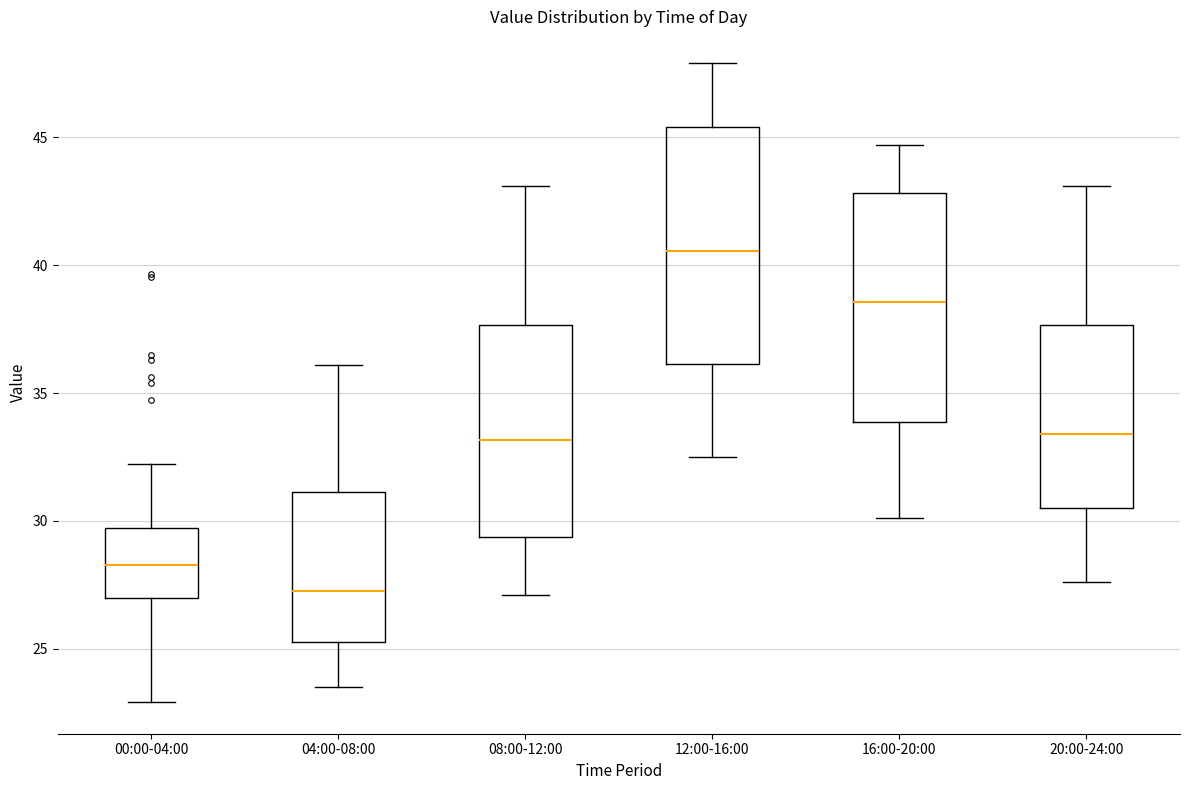

Reading left to right, read every box against the y-axis: the position of its median line, the range the box covers, and the ends of its whiskers. The values are not printed on the chart, so give them approximately, as read against the axis.

00:00-04:00: median 28.5, box 27.0 to 29.5, whiskers 23.0 to 32.0
04:00-08:00: median 27.5, box 25.5 to 31.0, whiskers 23.5 to 36.0
08:00-12:00: median 33.0, box 29.5 to 37.5, whiskers 27.0 to 43.0
12:00-16:00: median 40.5, box 36.0 to 45.5, whiskers 32.5 to 48.0
16:00-20:00: median 38.5, box 34.0 to 43.0, whiskers 30.0 to 44.5
20:00-24:00: median 33.5, box 30.5 to 37.5, whiskers 27.5 to 43.0